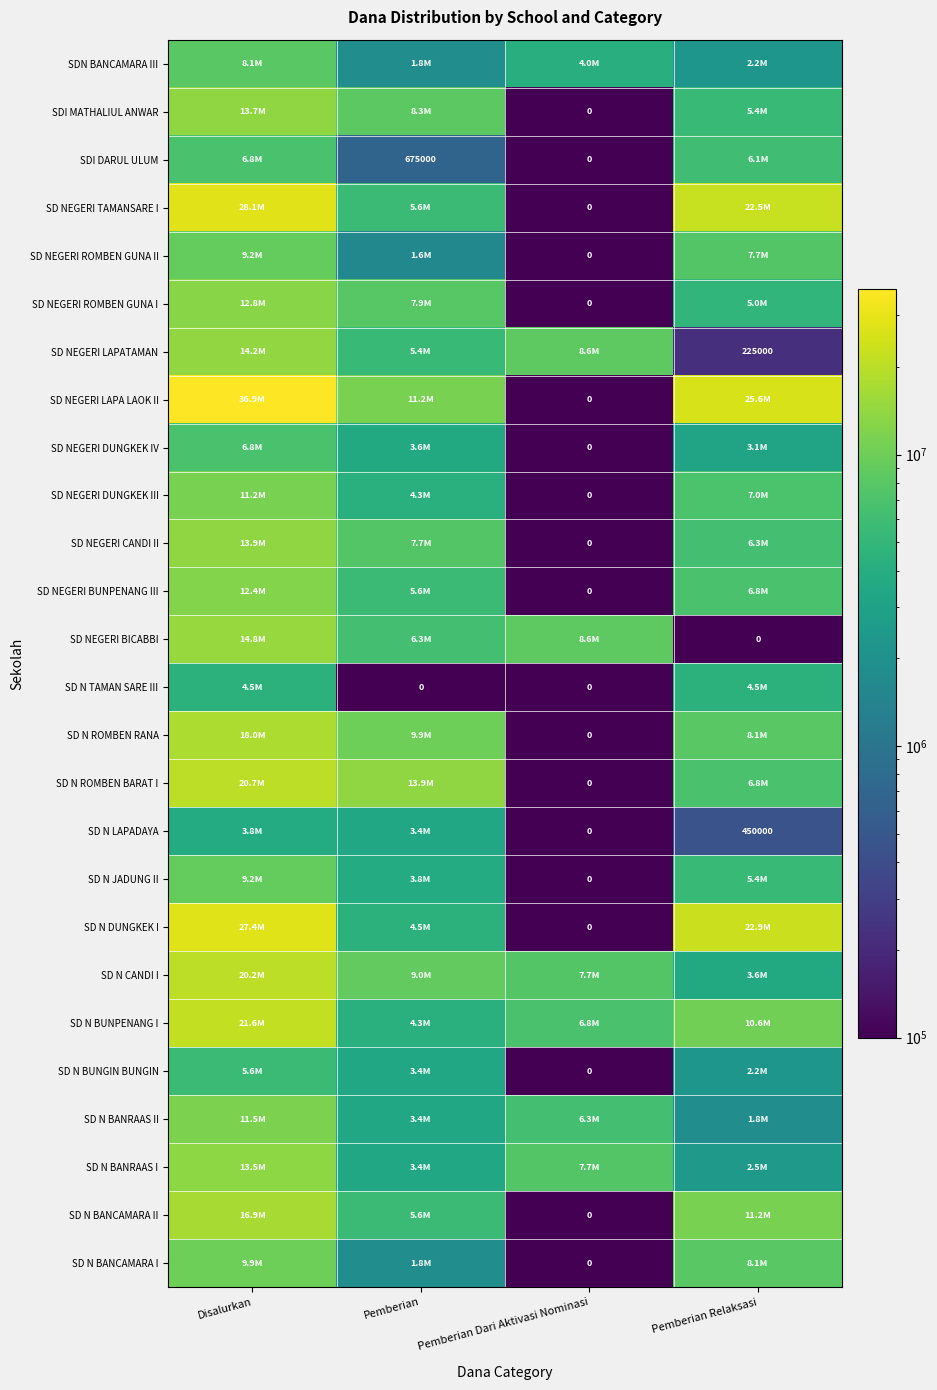

Is it true that SDI DARUL ULUM equals 419392 at Pemberian?

False